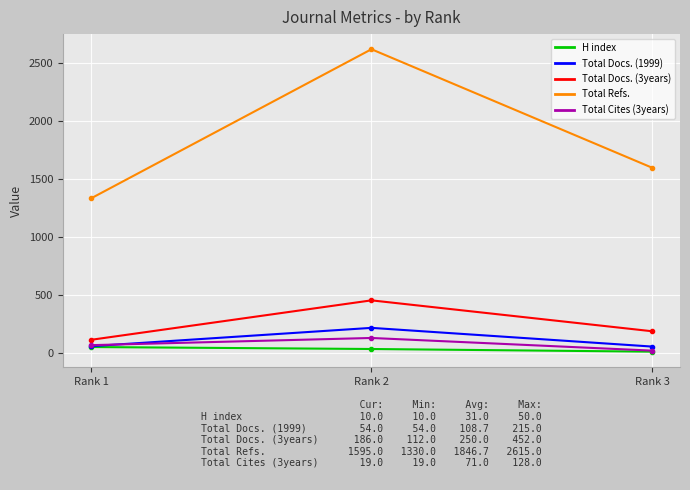

Does the chart display data point markers on the line(s)?

Yes